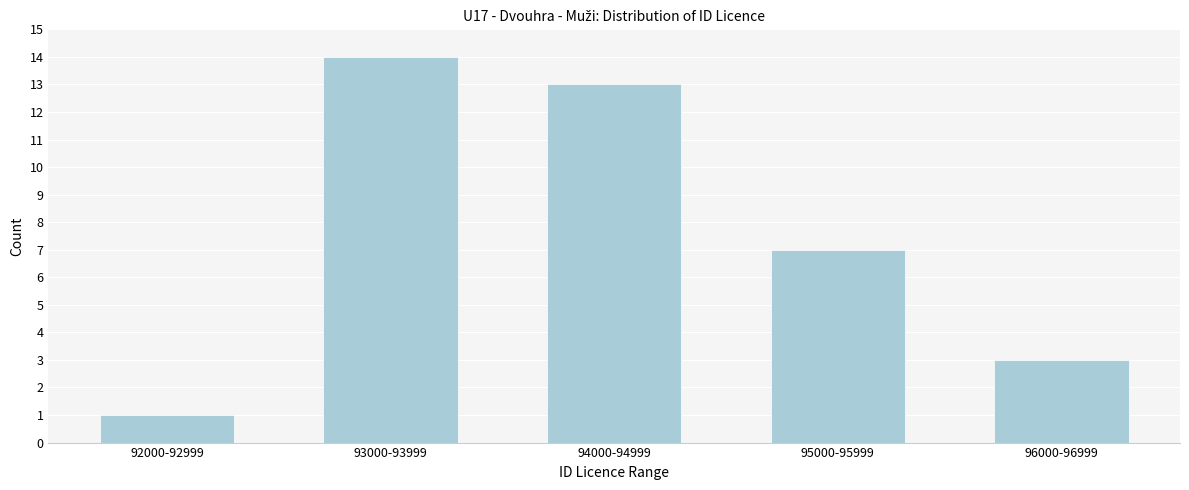

Reading left to right, list all the values displayed in this chart.

92000-92999=1	93000-93999=14	94000-94999=13	95000-95999=7	96000-96999=3